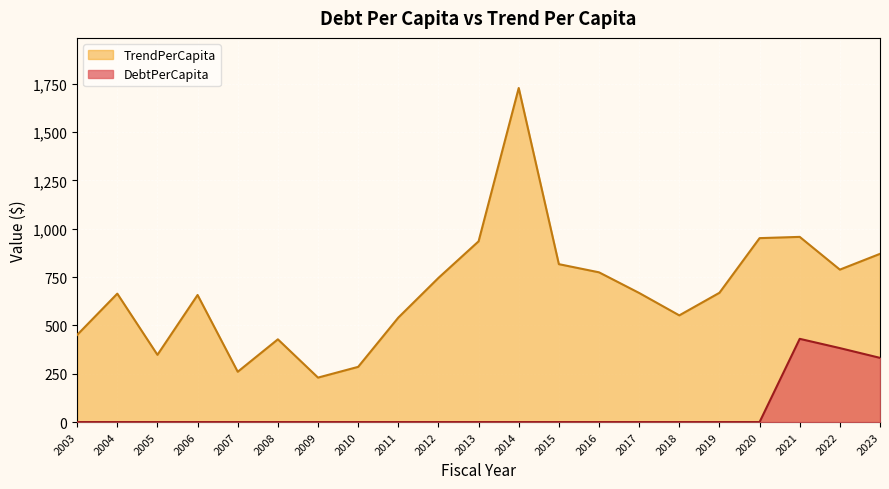

Which series has the widest spread of values?

TrendPerCapita